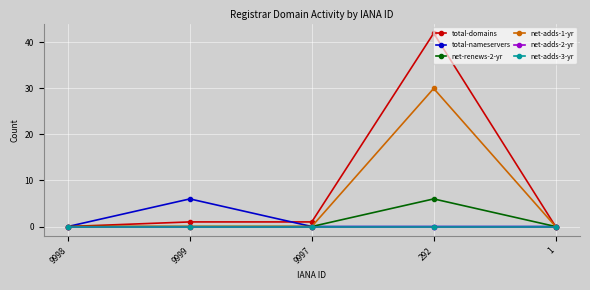

At which category does the chart reach its peak across all series?

292